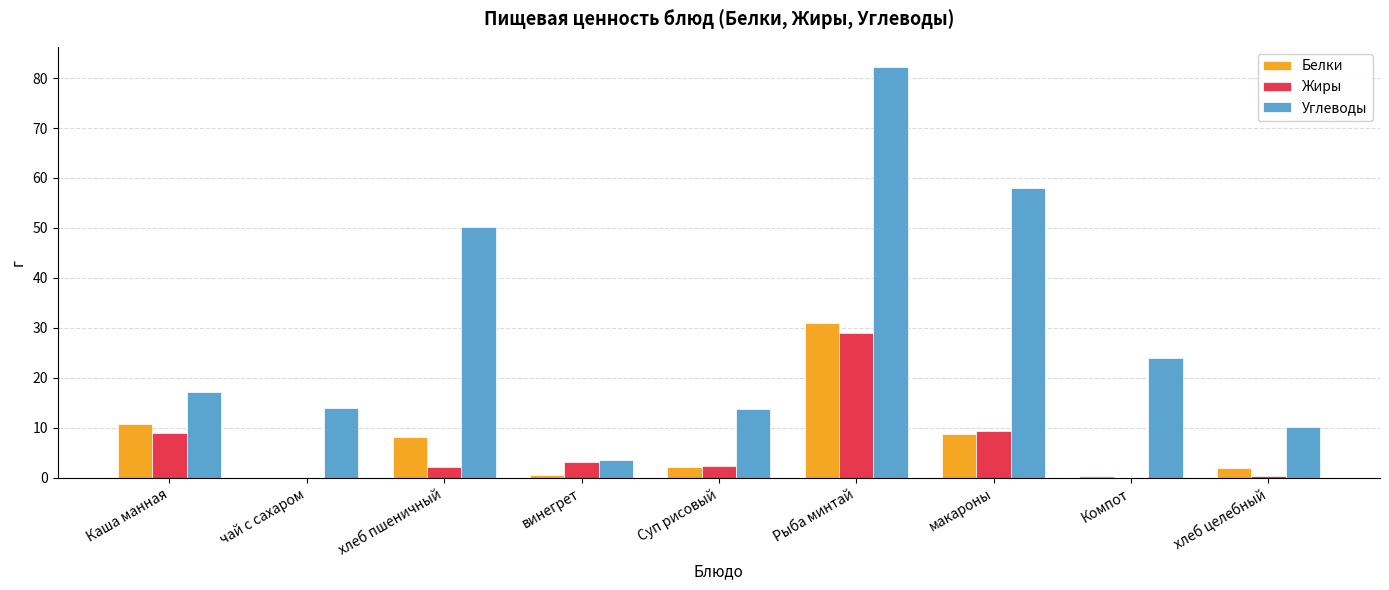

How many distinct data groups are displayed?

3